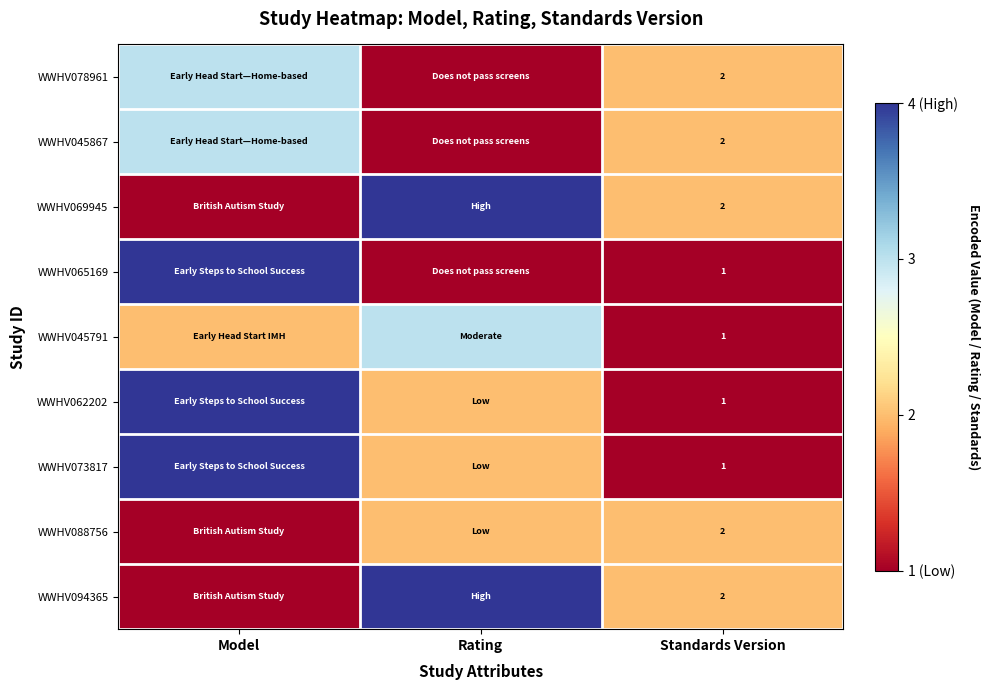

The value of WWHV094365 at Standards Version is 2. True or false?

True